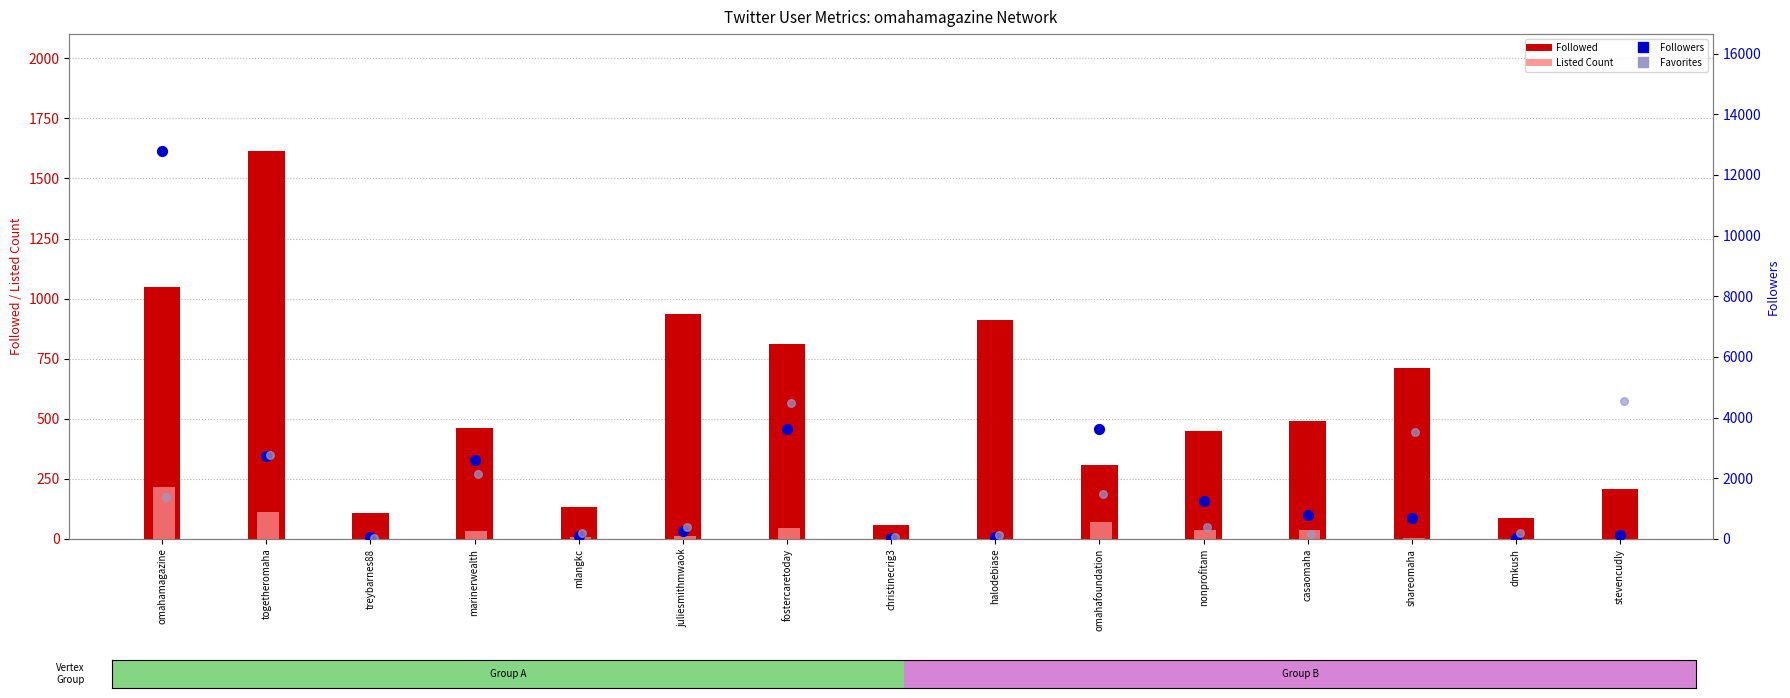

Which series has the widest spread of Y values?

Followers